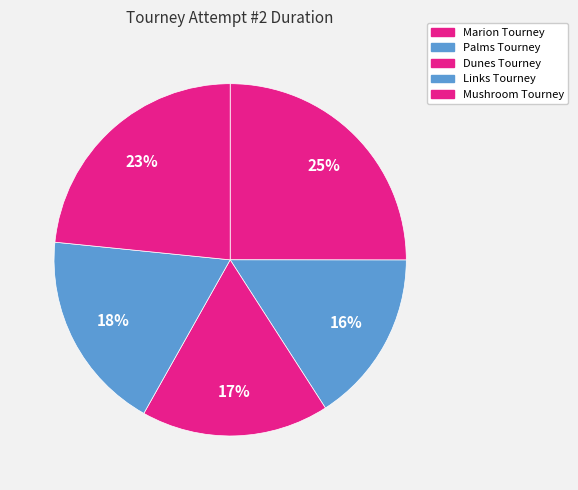

What percentage is the Marion Tourney slice, to the nearest percent?

25%